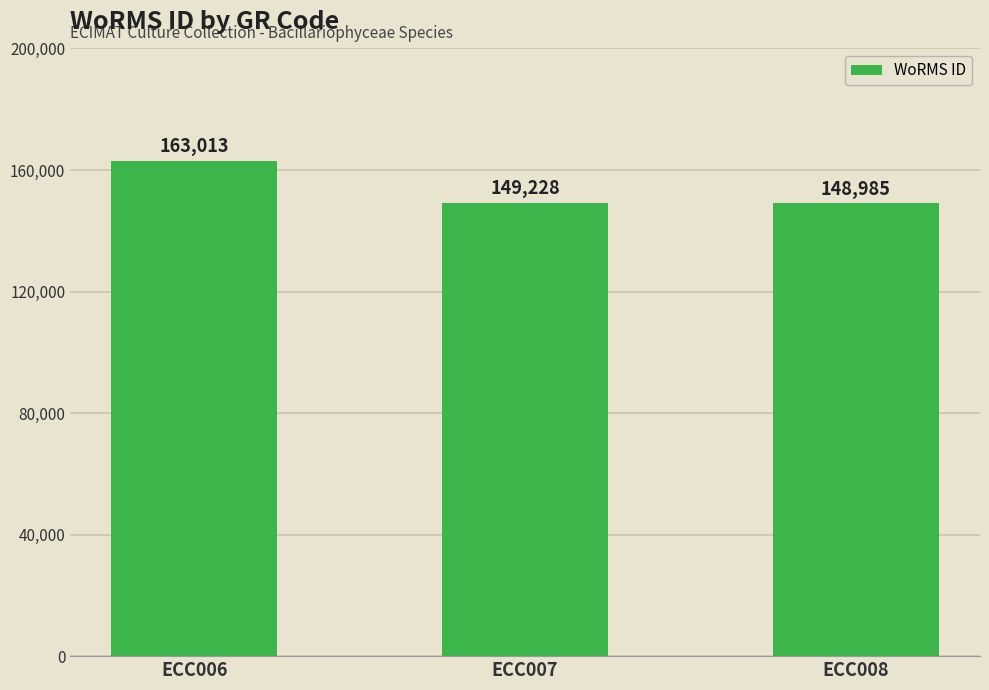

How many data points are less than 149228?

1